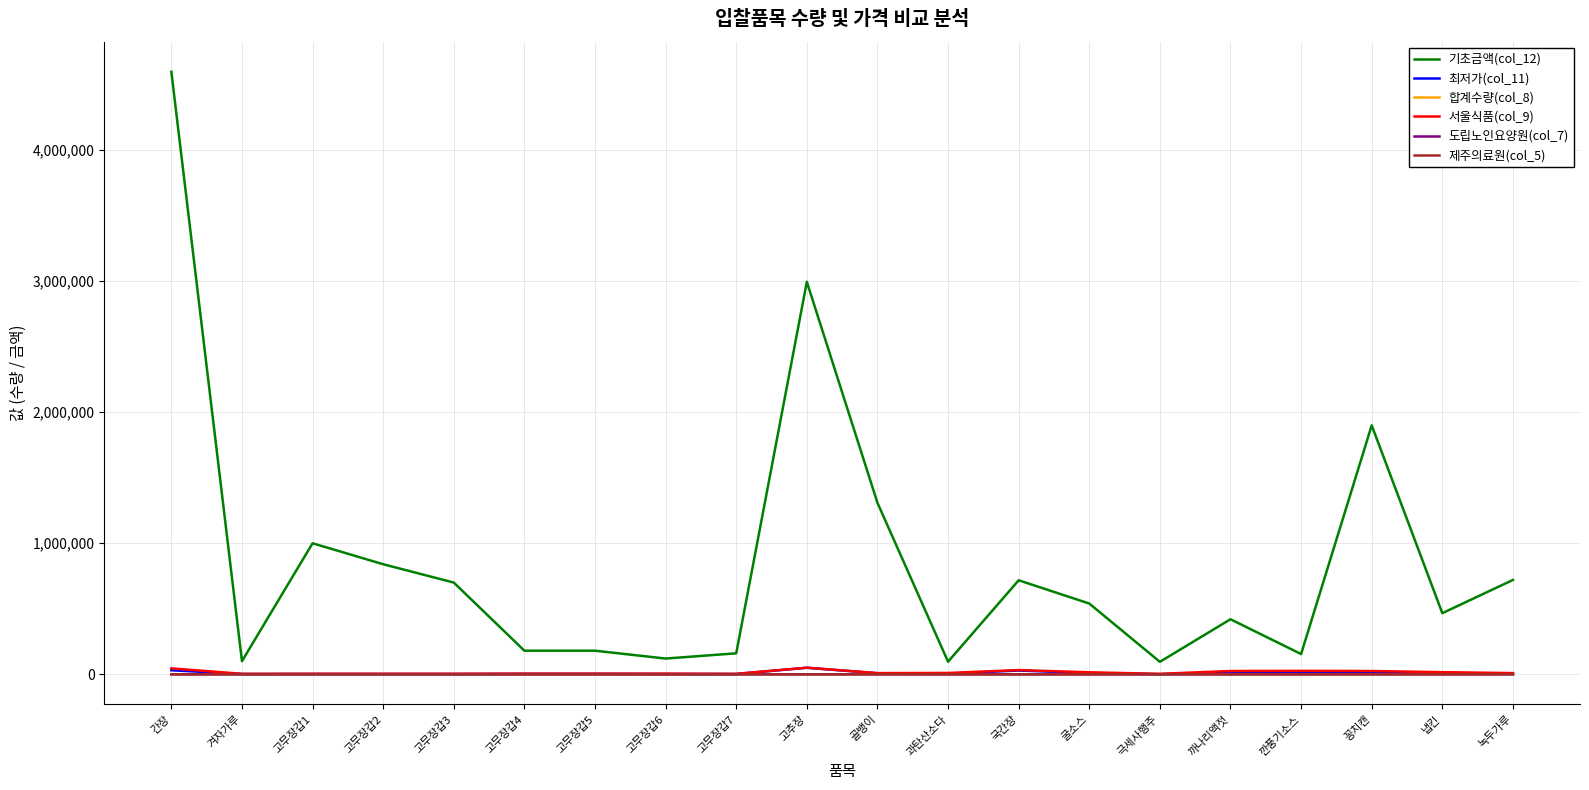

Which series has the largest total across all categories?

기초금액(col_12)